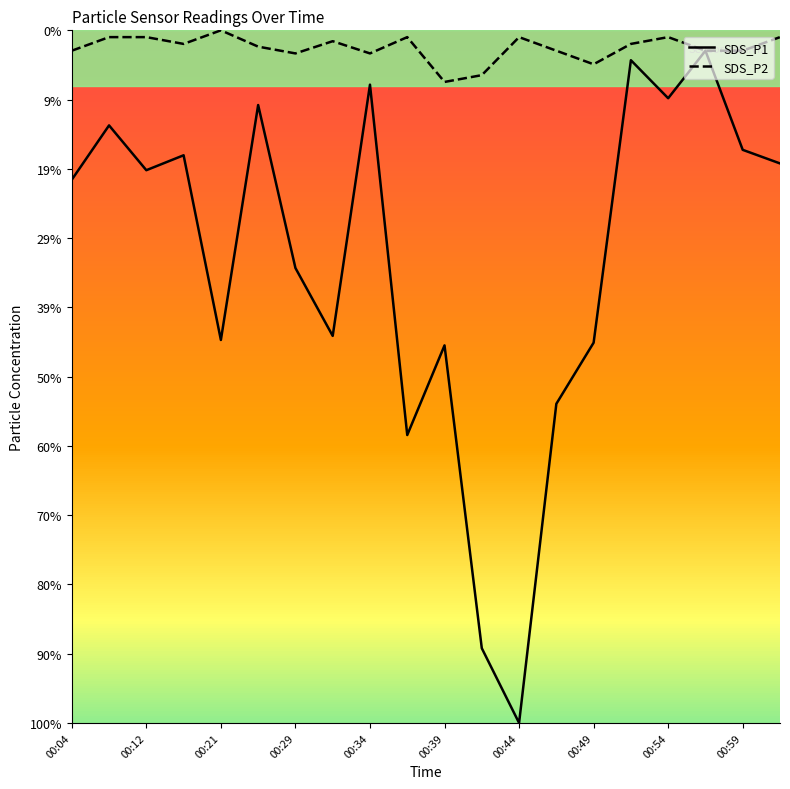

What is the greatest value displayed?

1.0